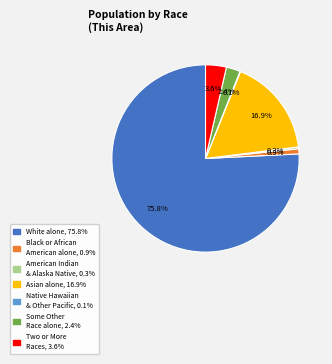

Is there a majority slice in this chart?

Yes